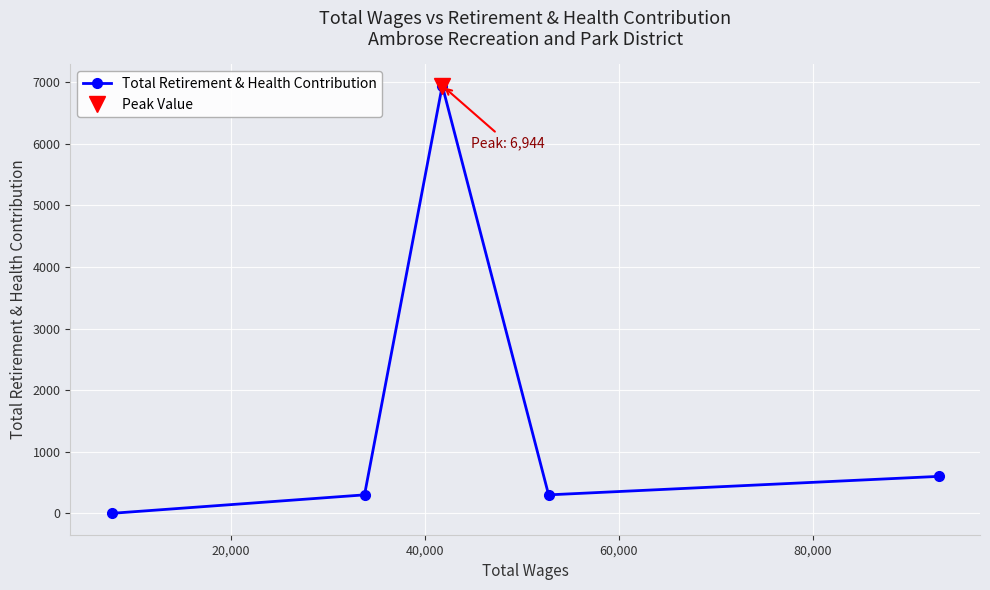

How many values in Total Retirement & Health Contribution are above zero?

4